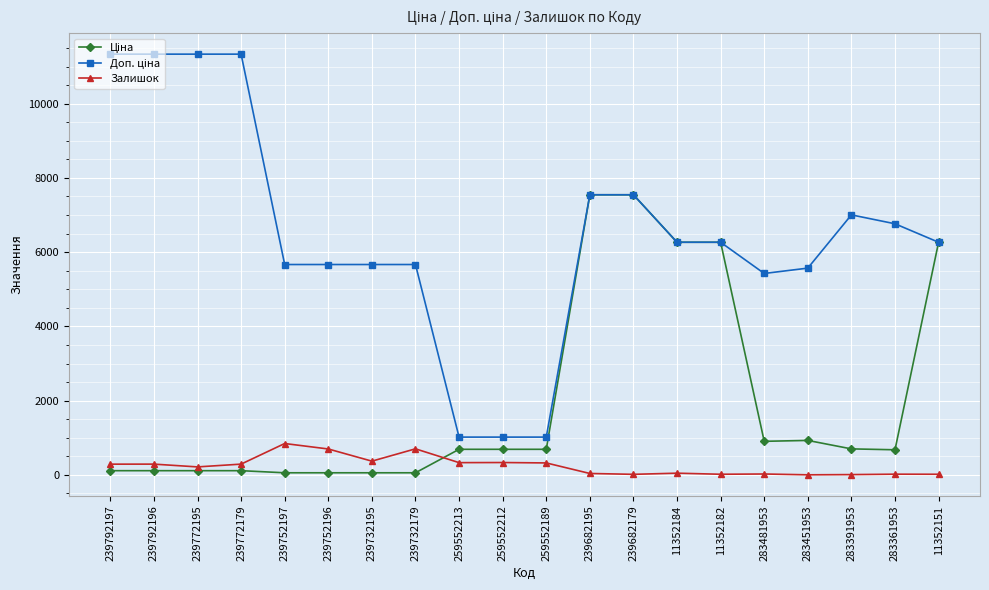

At how many categories does at least one series exceed 10831?

4